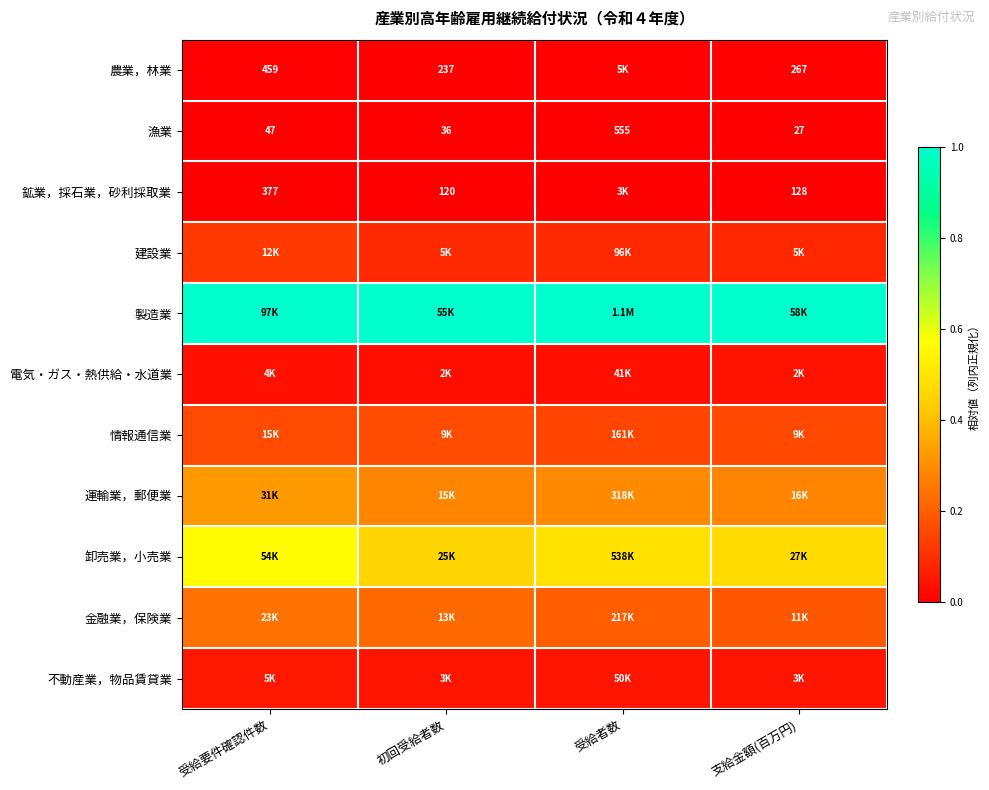

Is it true that 農業，林業 equals 0.0 at 支給金額(百万円)?

False